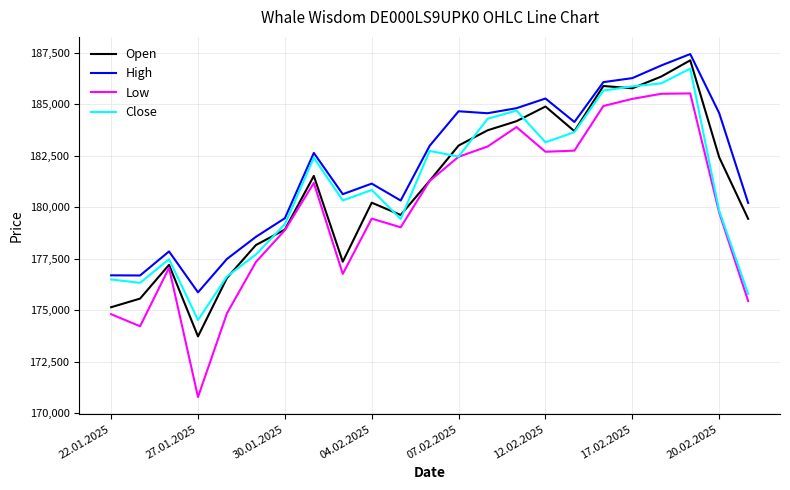

Which series has the widest spread of values?

Low